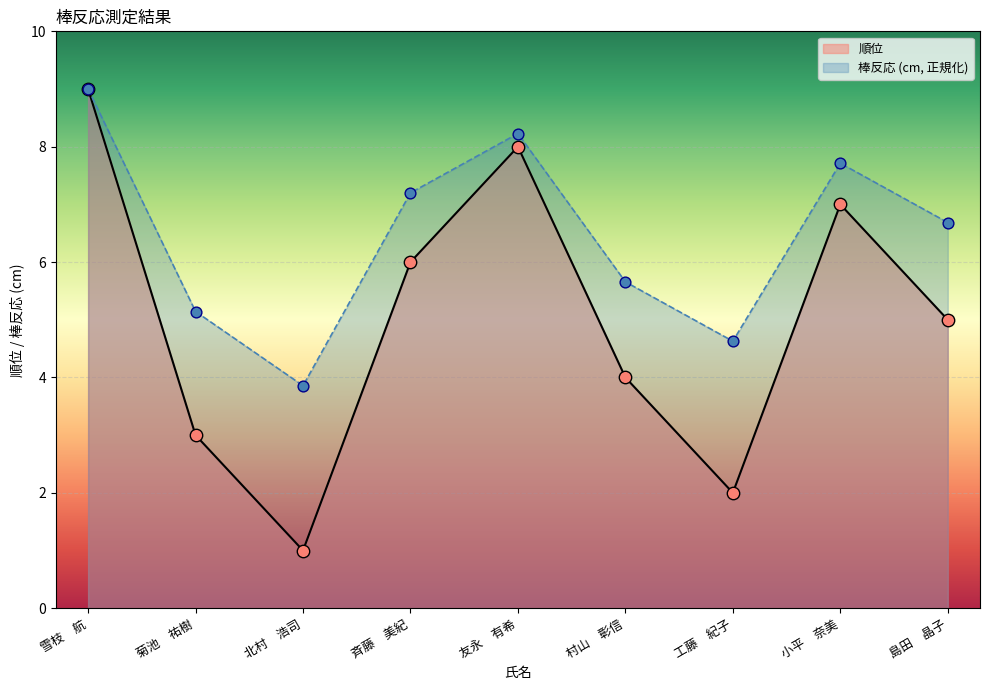

What is the ratio of the value at 斉藤　美紀 to the value at 菊池　祐樹?

2.0